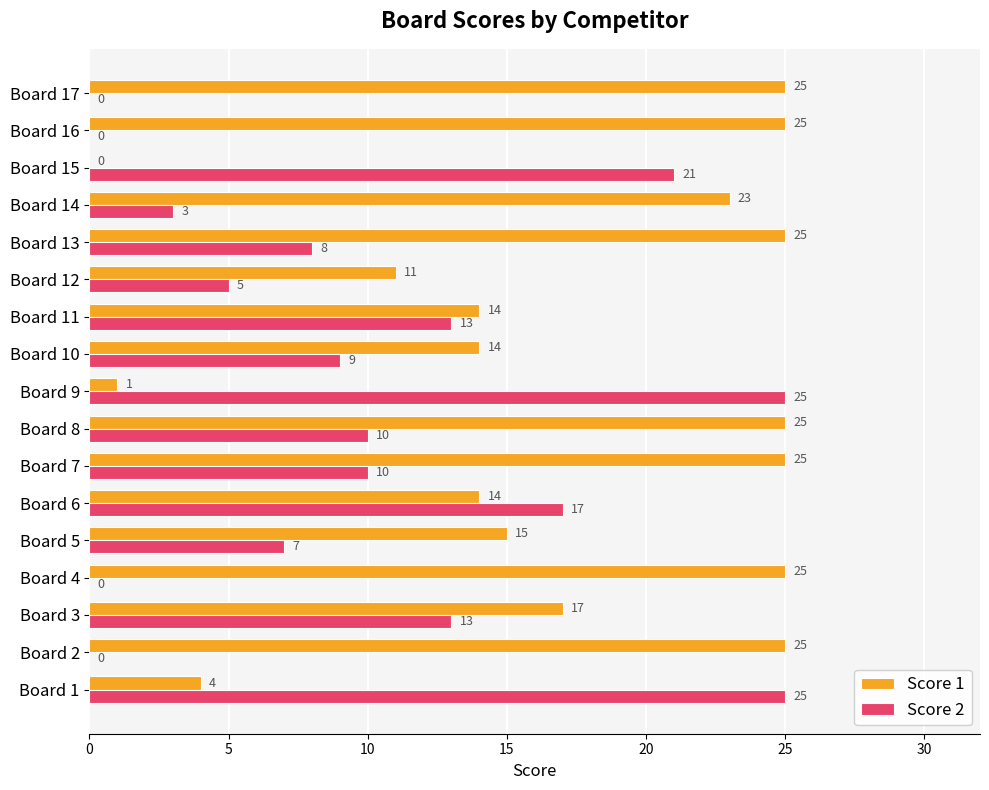

What is the sum of all Score 1 values?

288